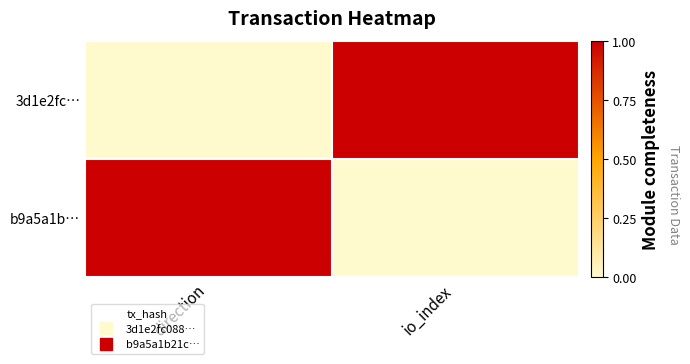

What is the greatest value displayed?

1